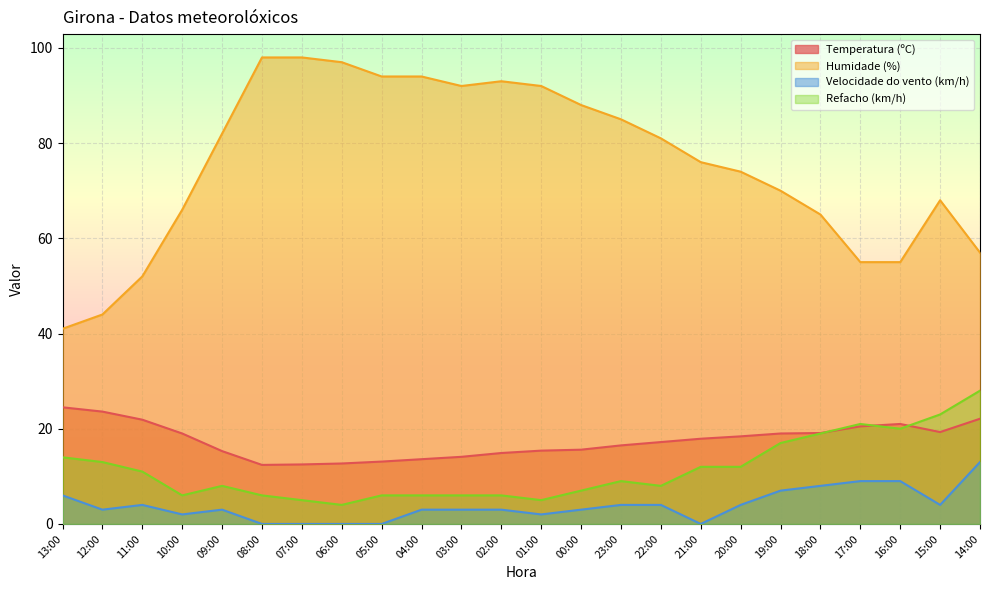

What is the difference between the highest and lowest values at 19:00?

63.0